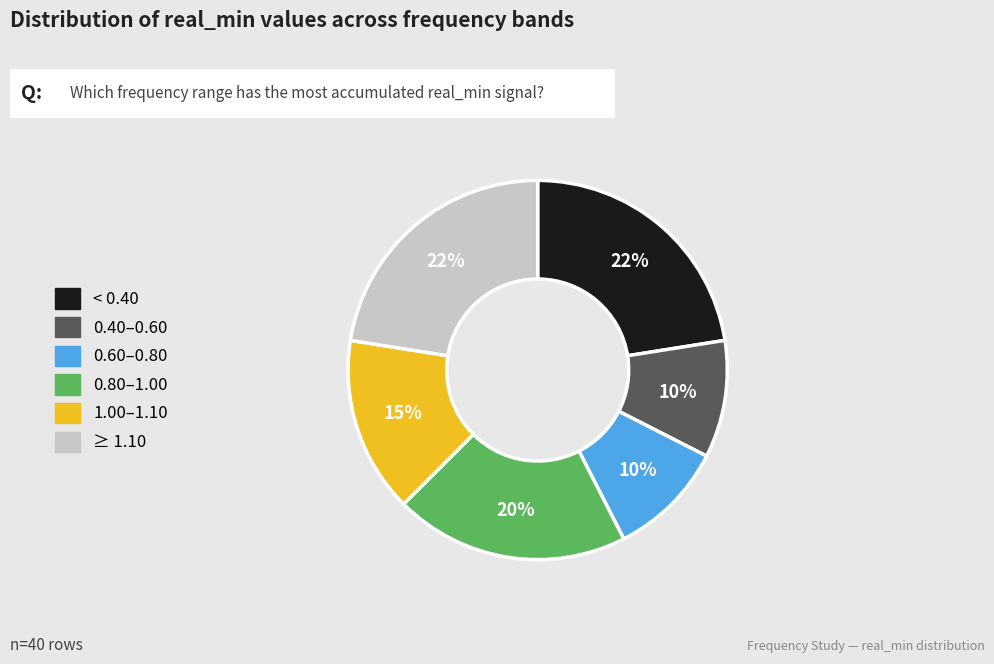

To the nearest percent, what is the average slice percentage?

17%